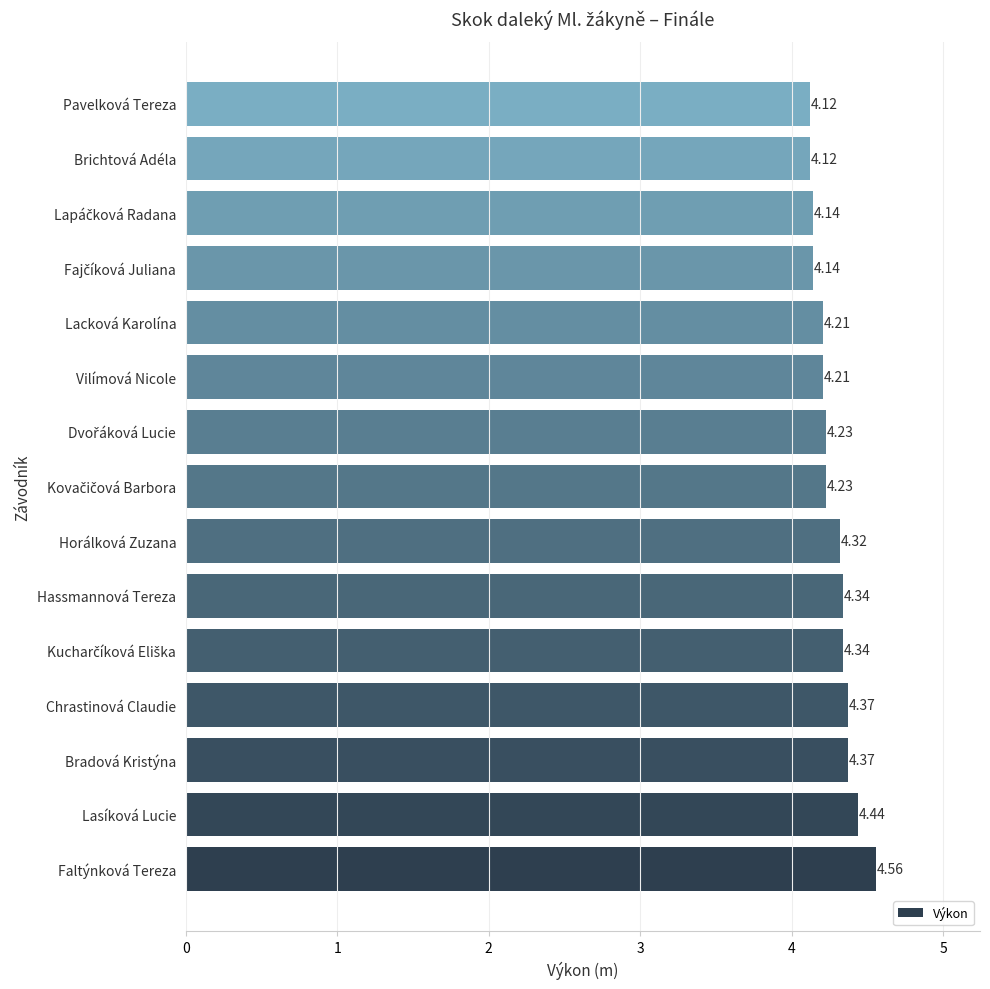

What is the difference between the maximum and minimum values?

0.4